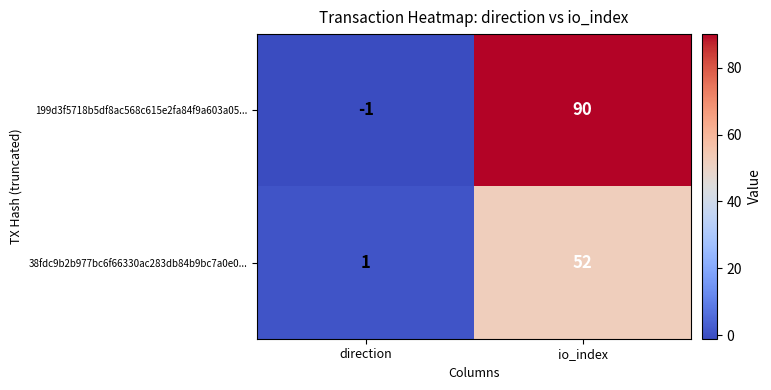

Read the 199d3f5718b5df8ac568c615e2fa84f9a603a05... value at io_index, to the nearest 10.

90